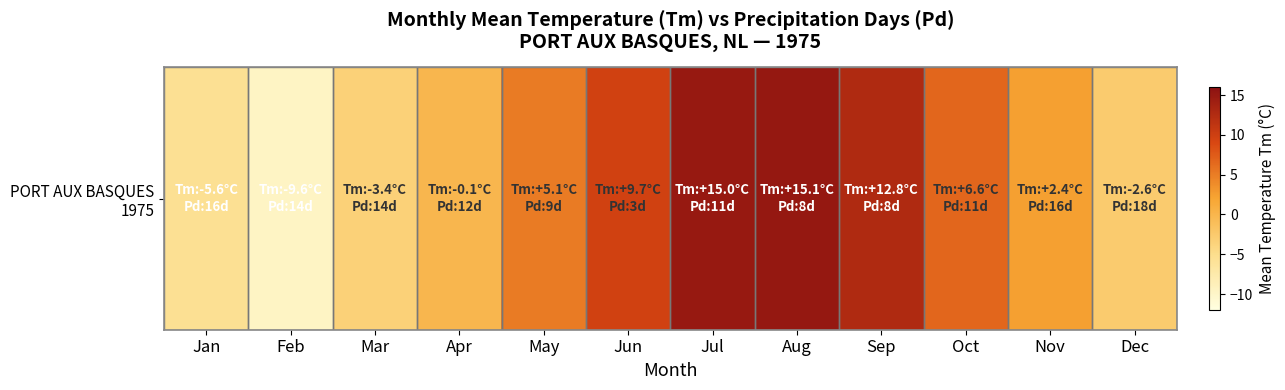

Which category has the highest value across all series?

Aug